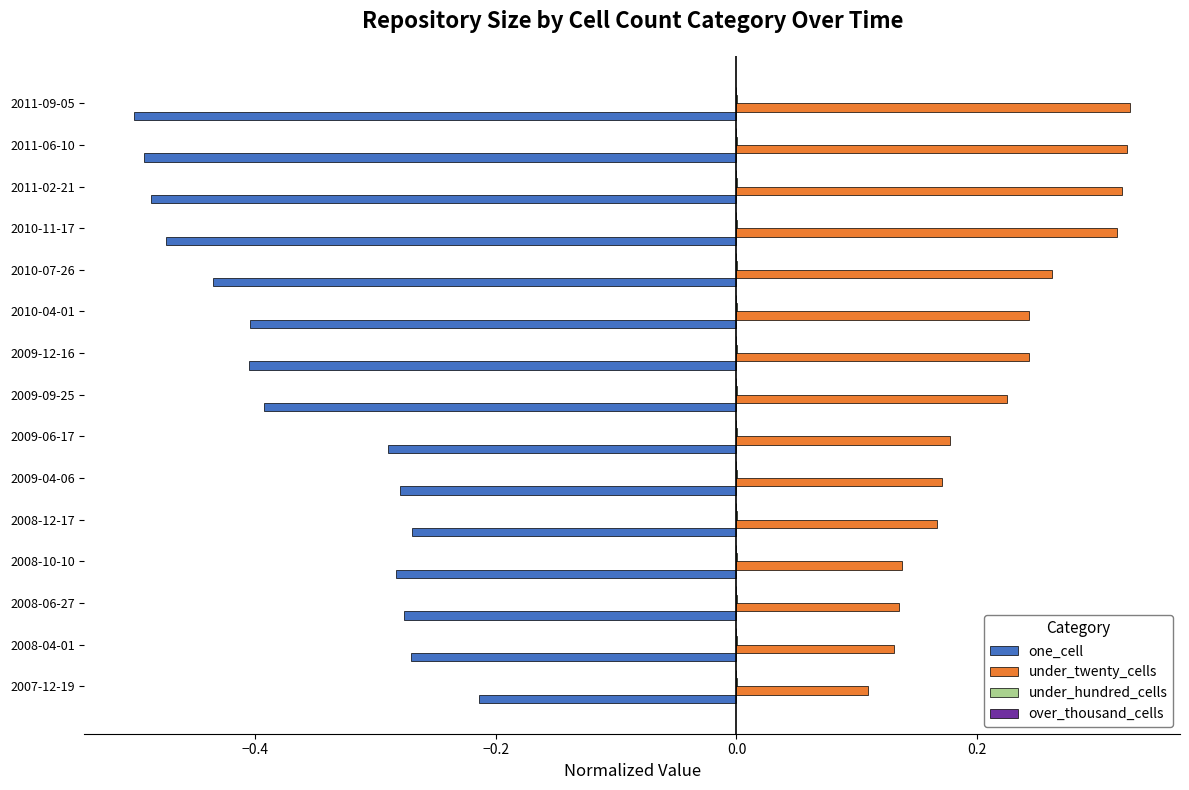

Which category has the highest value in the one_cell series?

2007-12-19